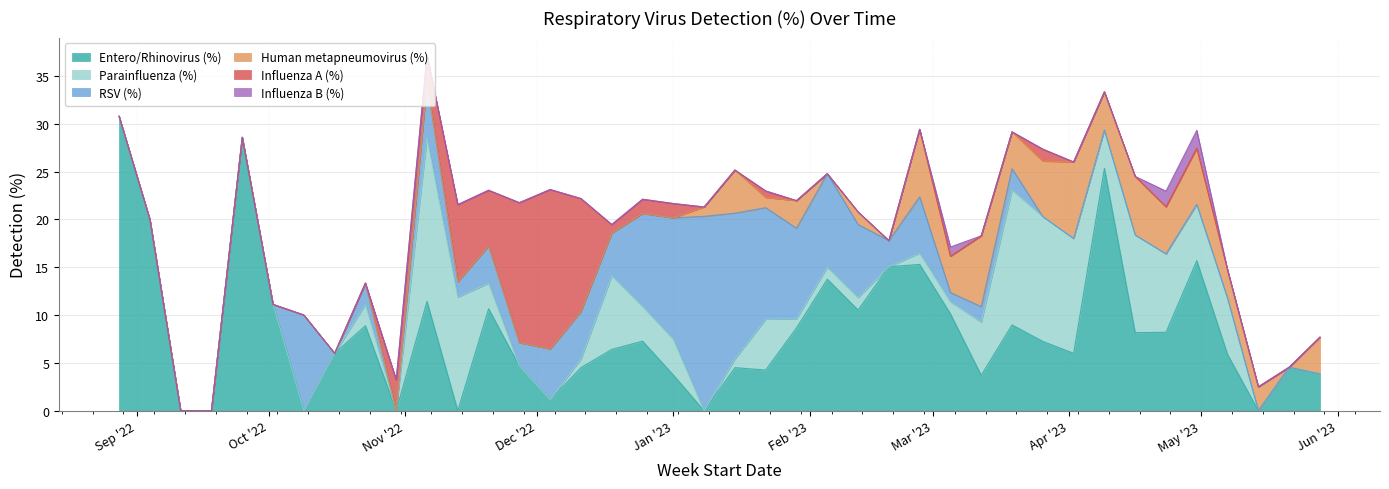

At which category does the chart reach its minimum across all series?

2022-09-11